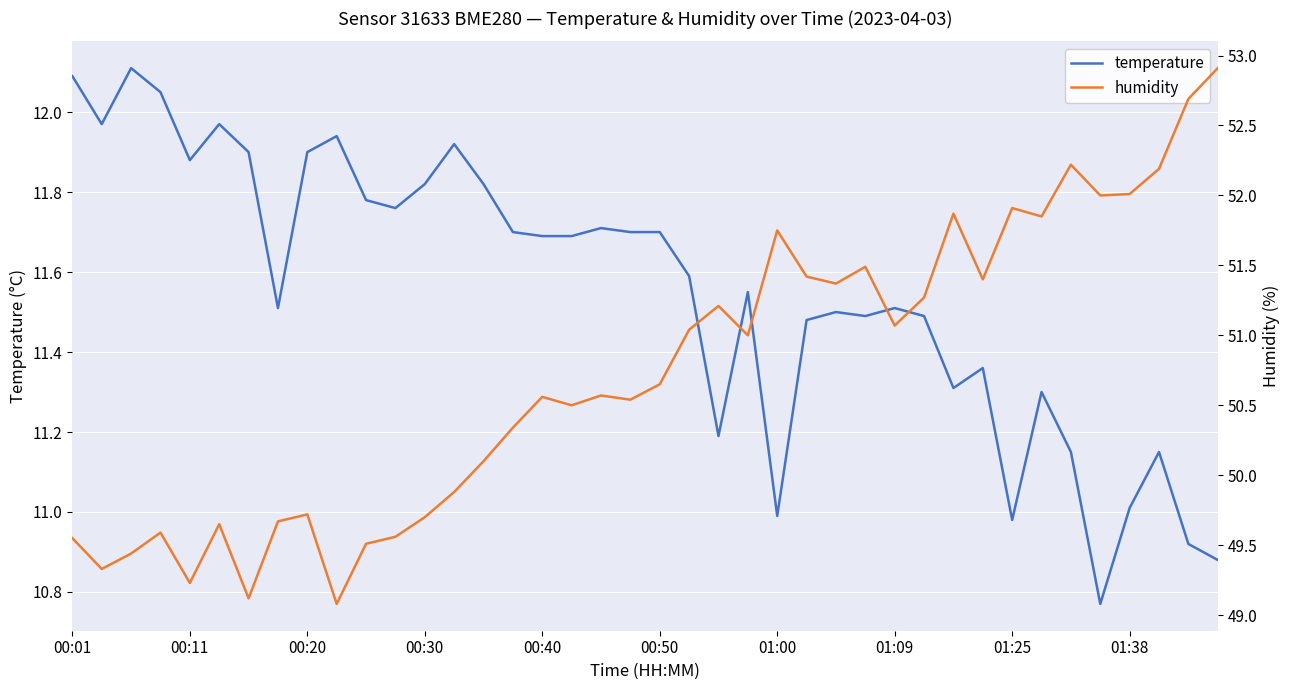

At which label does temperature first exceed 11?

00:01